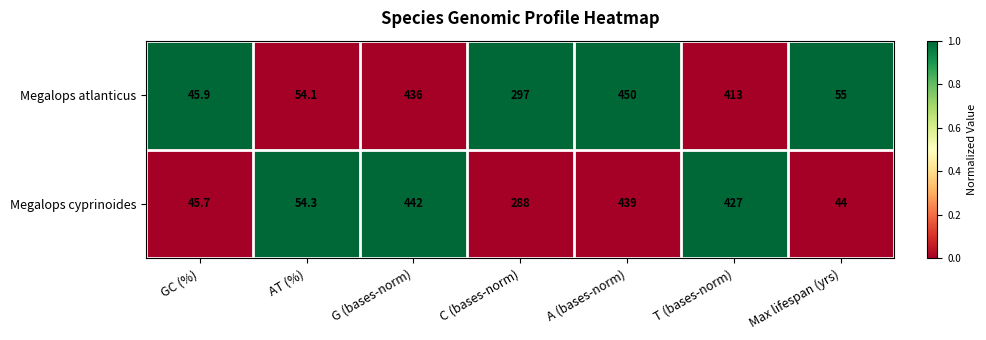

What is the sum of the Megalops atlanticus values at G (bases-norm) and GC (%)?

481.9